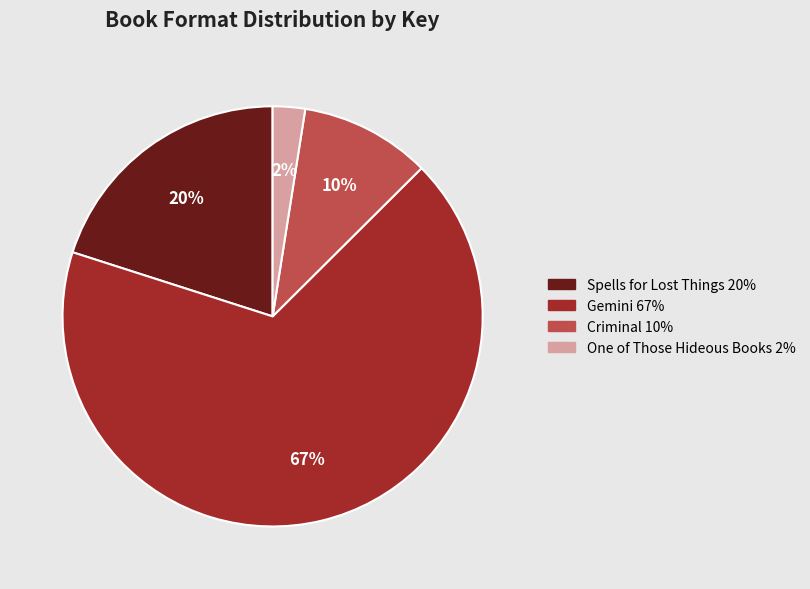

To the nearest percent, what is the average slice percentage?

25%